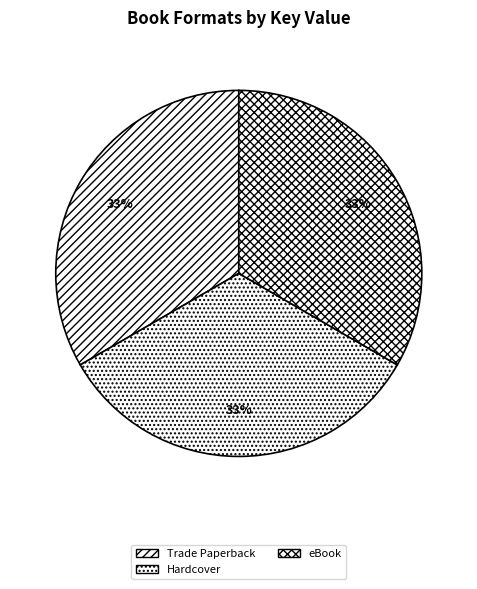

Count the number of slices in the pie.

3